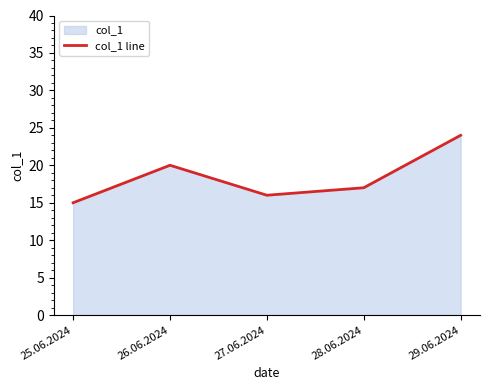

Which label corresponds to the largest value in the chart?

29.06.2024